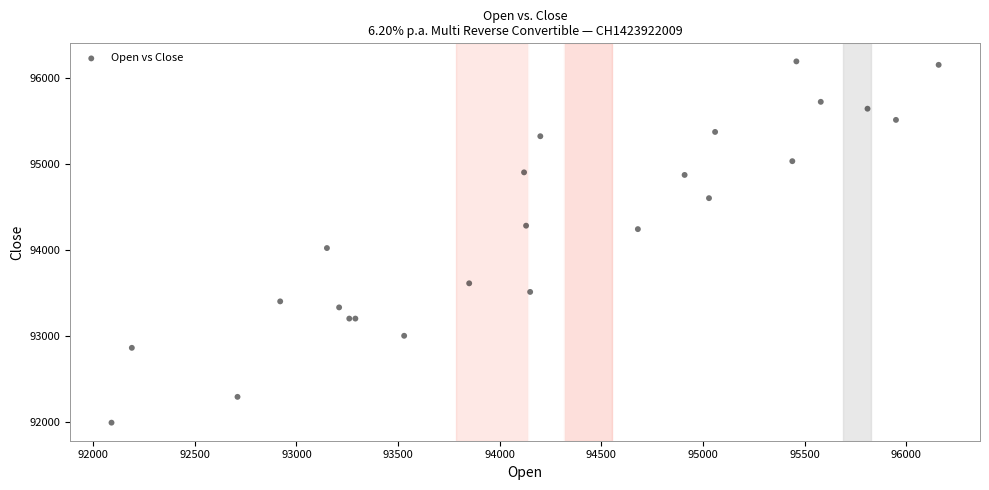

What Y value in the scatter plot is closest to 94090?

94020